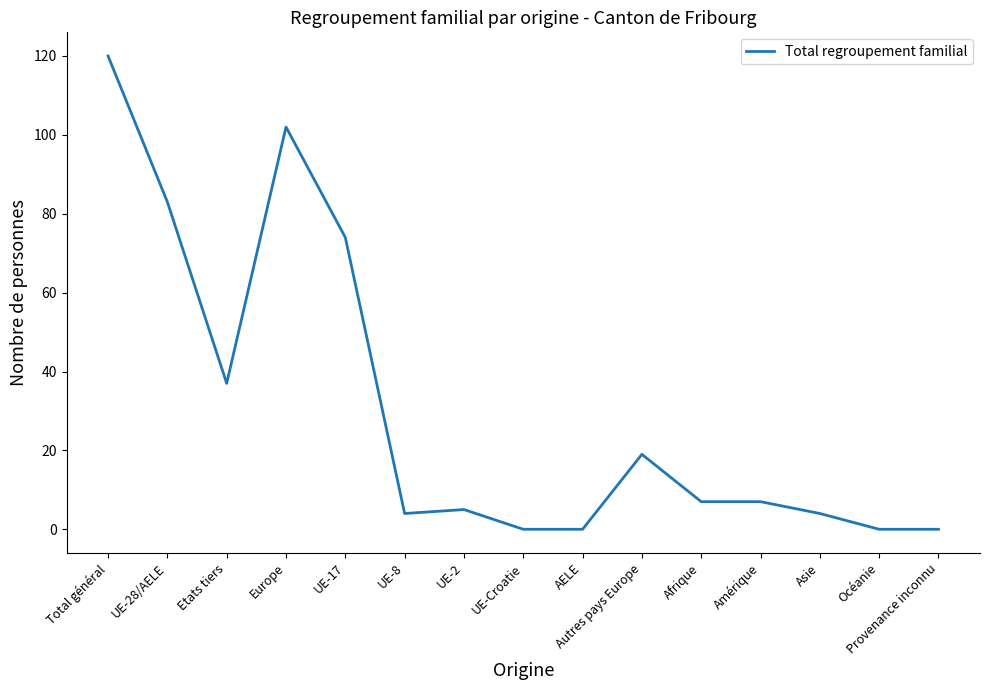

The value at Total général is 120. True or false?

True